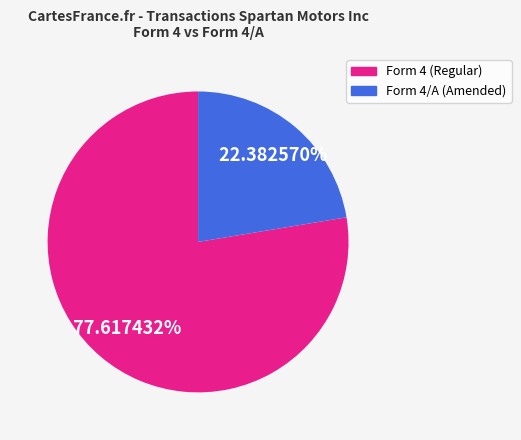

Does any single category account for the majority?

Yes